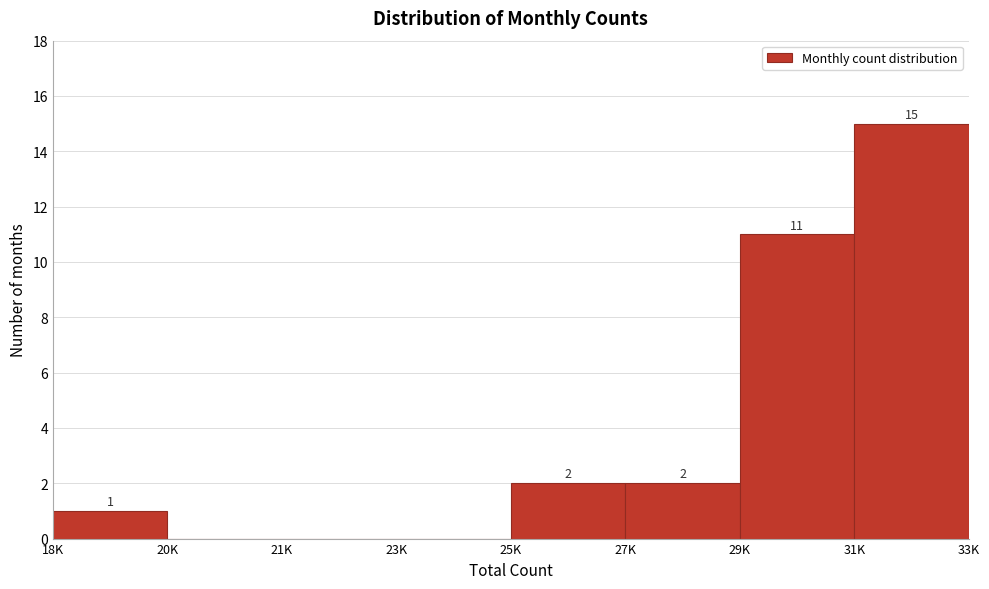

Reading left to right, what are all the values shown in this chart?

18K=1	20K=0	21K=0	23K=0	25K=2	27K=2	29K=11	31K=15